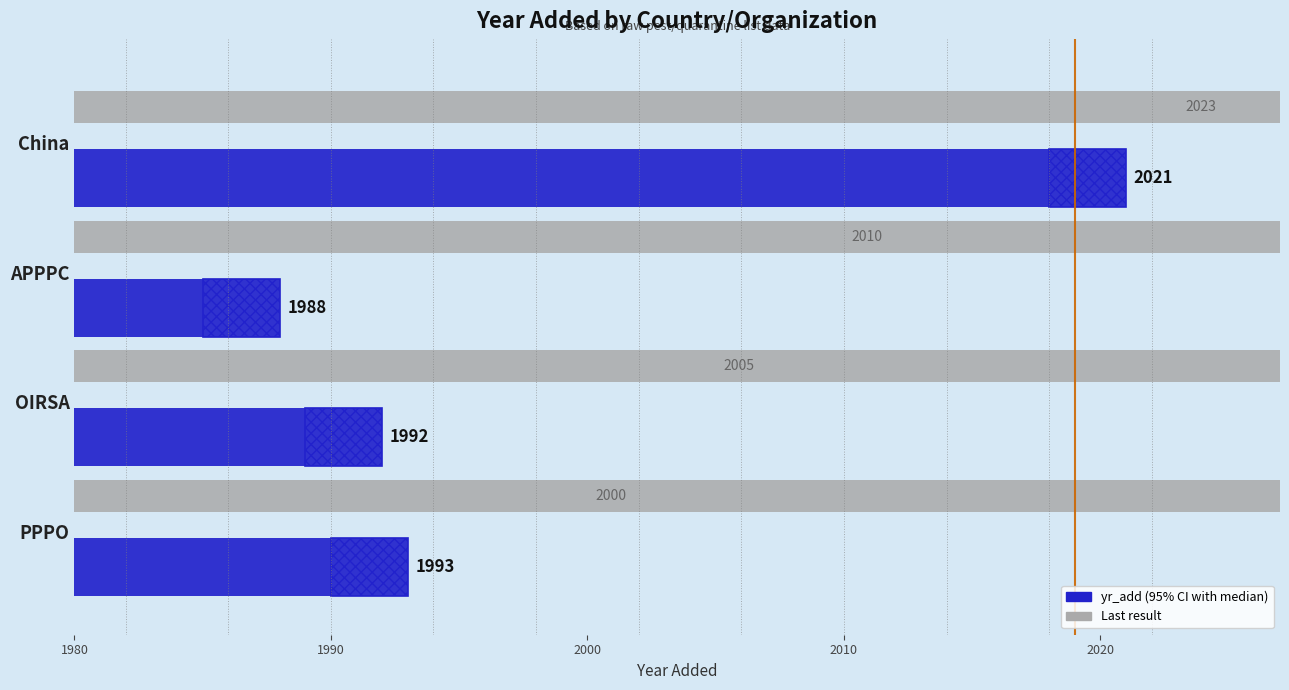

True or false: Last result has a value of 3059 at APPPC.

False